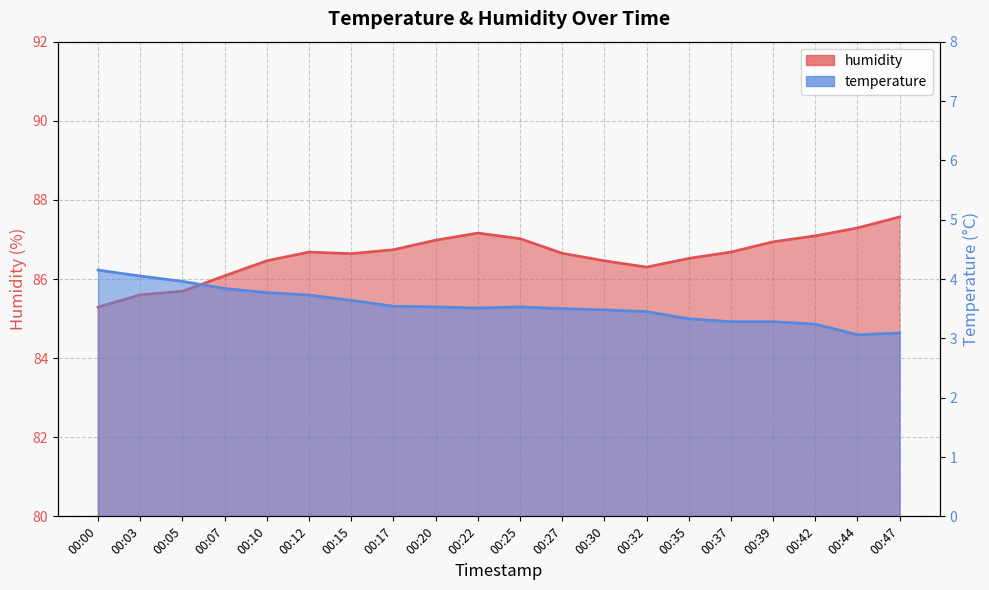

Which category has the highest value across all series?

00:47